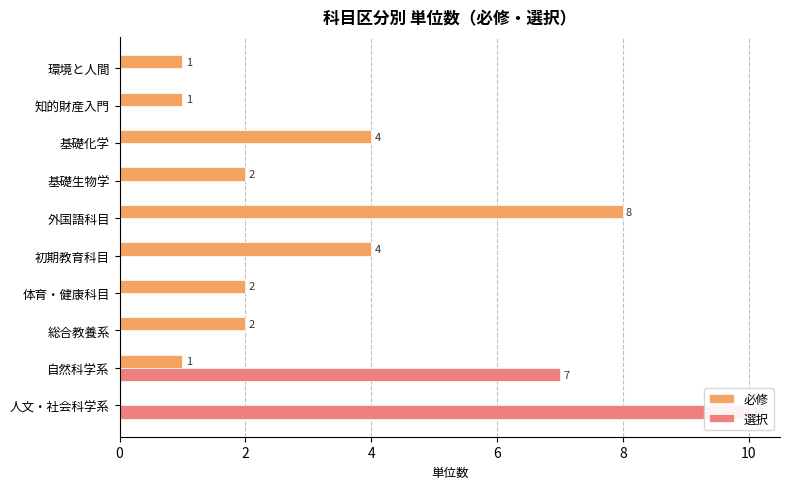

Count the 選択 values in the range 0 to 1.

8